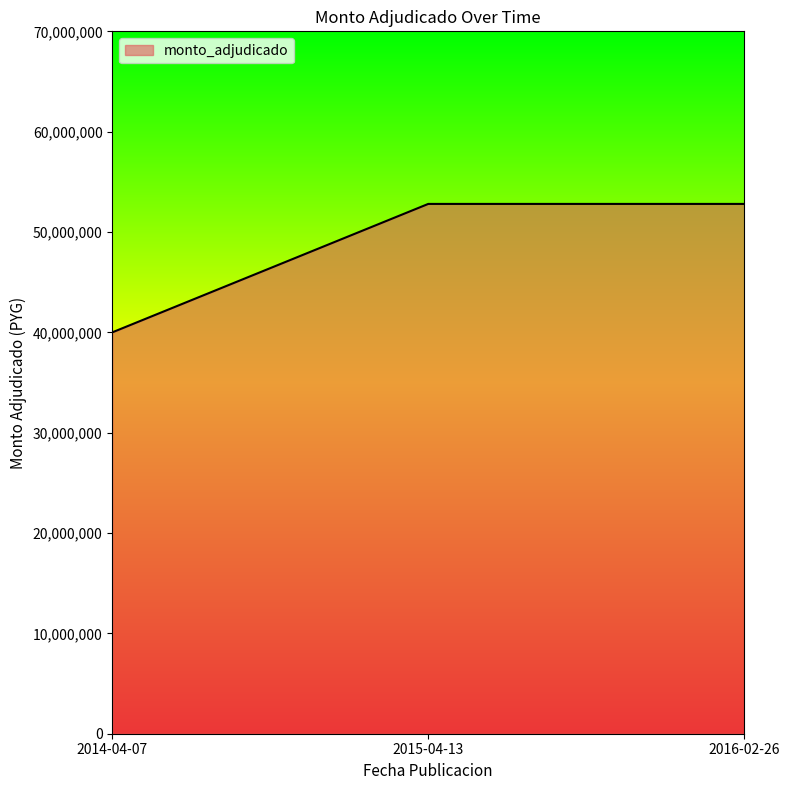

Is it true that the value at 2015-04-13 is 91257391?

False